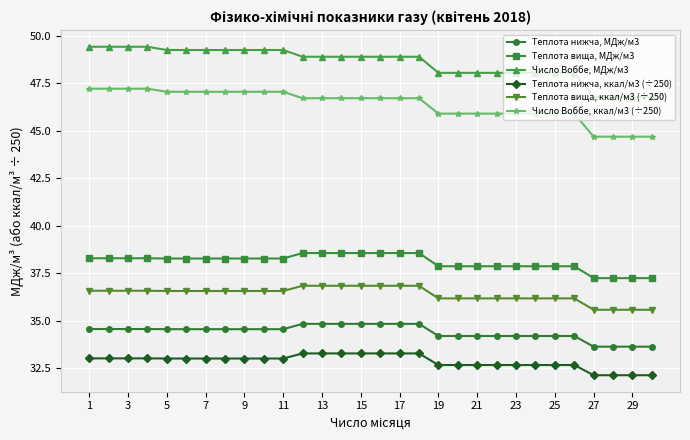

Reading right to left, transcribe all the data shown in this chart.

Теплота нижча, МДж/м3: 33.6	33.6	33.6	33.6	34.2	34.2	34.2	34.2	34.2	34.2	34.2	34.2	34.8	34.8	34.8	34.8	34.8	34.8	34.8	34.6	34.6	34.6	34.6	34.6	34.6	34.6	34.6	34.6	34.6	34.6
Теплота вища, МДж/м3: 37.3	37.3	37.3	37.3	37.9	37.9	37.9	37.9	37.9	37.9	37.9	37.9	38.6	38.6	38.6	38.6	38.6	38.6	38.6	38.3	38.3	38.3	38.3	38.3	38.3	38.3	38.3	38.3	38.3	38.3
Число Воббе, МДж/м3: 46.8	46.8	46.8	46.8	48.0	48.0	48.0	48.0	48.0	48.0	48.0	48.0	48.9	48.9	48.9	48.9	48.9	48.9	48.9	49.2	49.2	49.2	49.2	49.2	49.2	49.2	49.4	49.4	49.4	49.4
Теплота нижча, ккал/м3 (÷250): 32.1	32.1	32.1	32.1	32.7	32.7	32.7	32.7	32.7	32.7	32.7	32.7	33.3	33.3	33.3	33.3	33.3	33.3	33.3	33.0	33.0	33.0	33.0	33.0	33.0	33.0	33.0	33.0	33.0	33.0
Теплота вища, ккал/м3 (÷250): 35.6	35.6	35.6	35.6	36.2	36.2	36.2	36.2	36.2	36.2	36.2	36.2	36.8	36.8	36.8	36.8	36.8	36.8	36.8	36.6	36.6	36.6	36.6	36.6	36.6	36.6	36.6	36.6	36.6	36.6
Число Воббе, ккал/м3 (÷250): 44.7	44.7	44.7	44.7	45.9	45.9	45.9	45.9	45.9	45.9	45.9	45.9	46.7	46.7	46.7	46.7	46.7	46.7	46.7	47.0	47.0	47.0	47.0	47.0	47.0	47.0	47.2	47.2	47.2	47.2